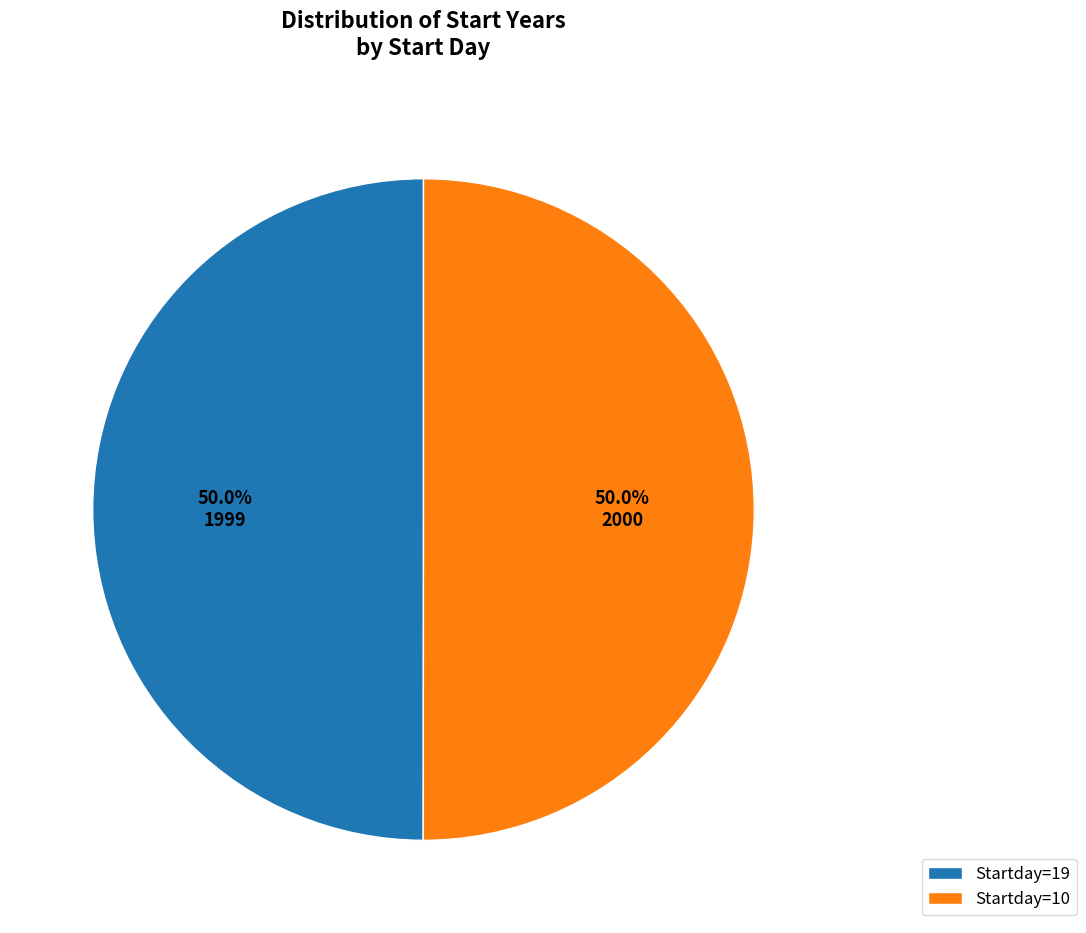

Combined, do Startday=10 and Startday=19 account for over 50%?

Yes